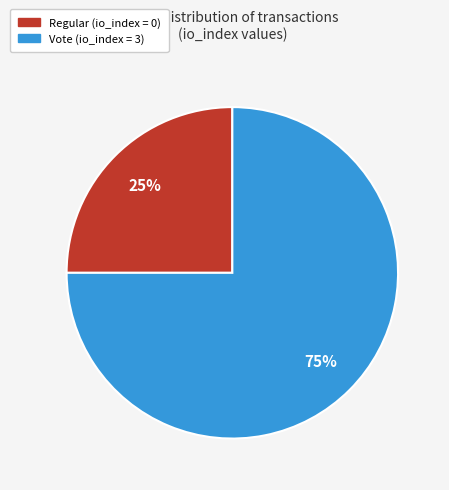

To the nearest percent, what is the difference between the largest and smallest slice percentages?

50%